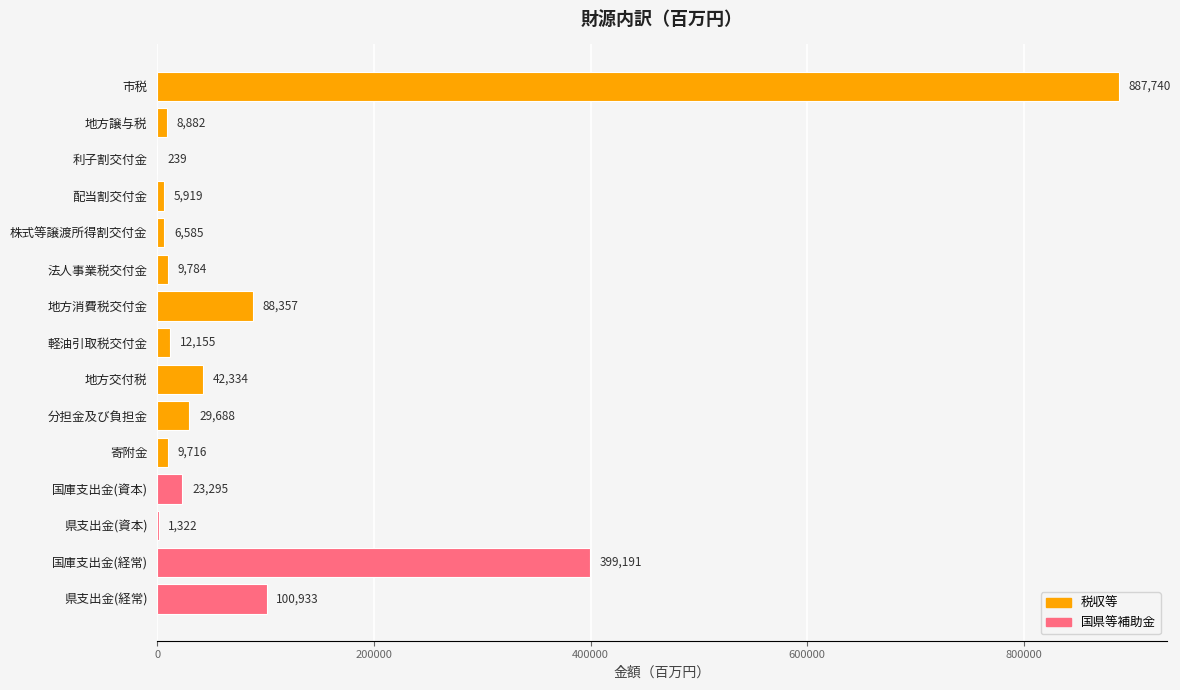

What is the approximate value at 国庫支出金(経常), to the nearest 10?

399190